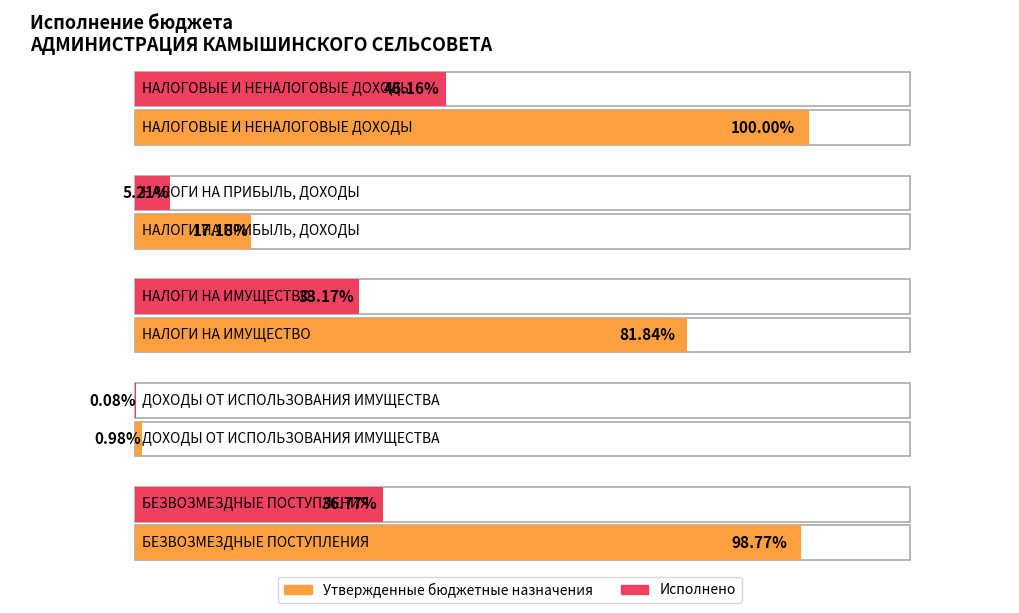

At how many categories does at least one series exceed 4279234?

2